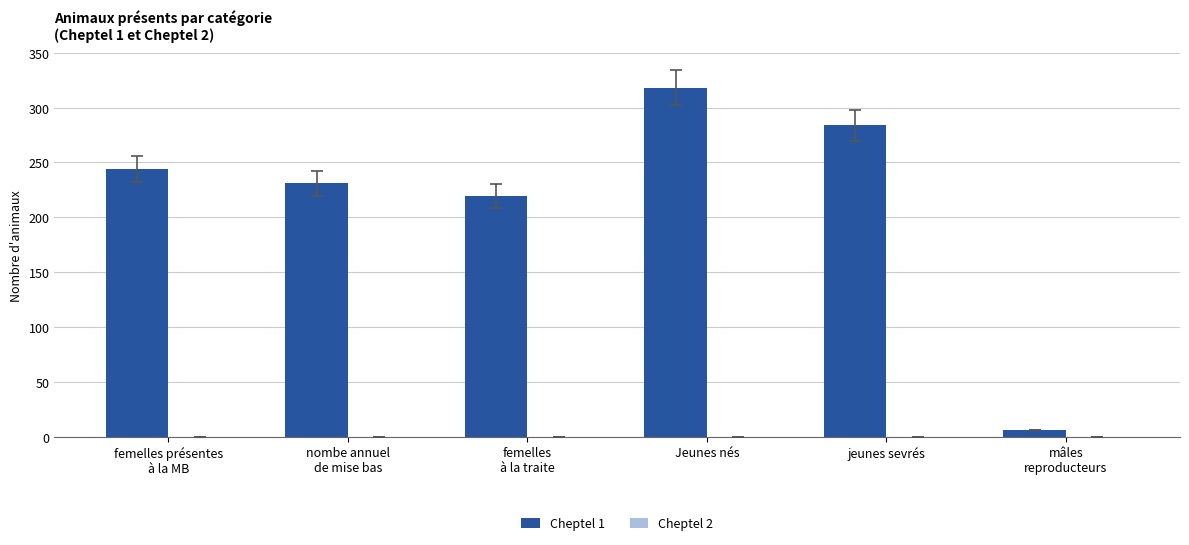

Reading left to right, what are all the values shown in this chart?

244	231	219	318	284	6